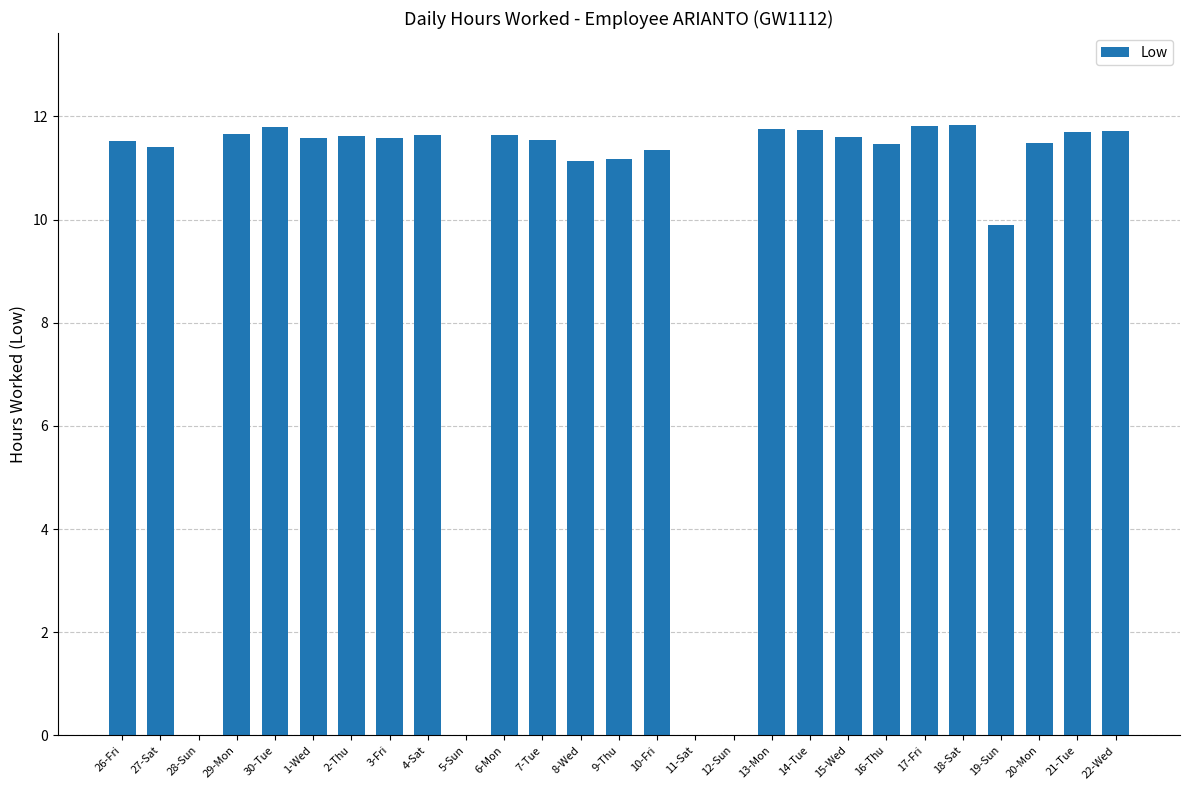

The value at 11-Sat is 5.0. True or false?

False